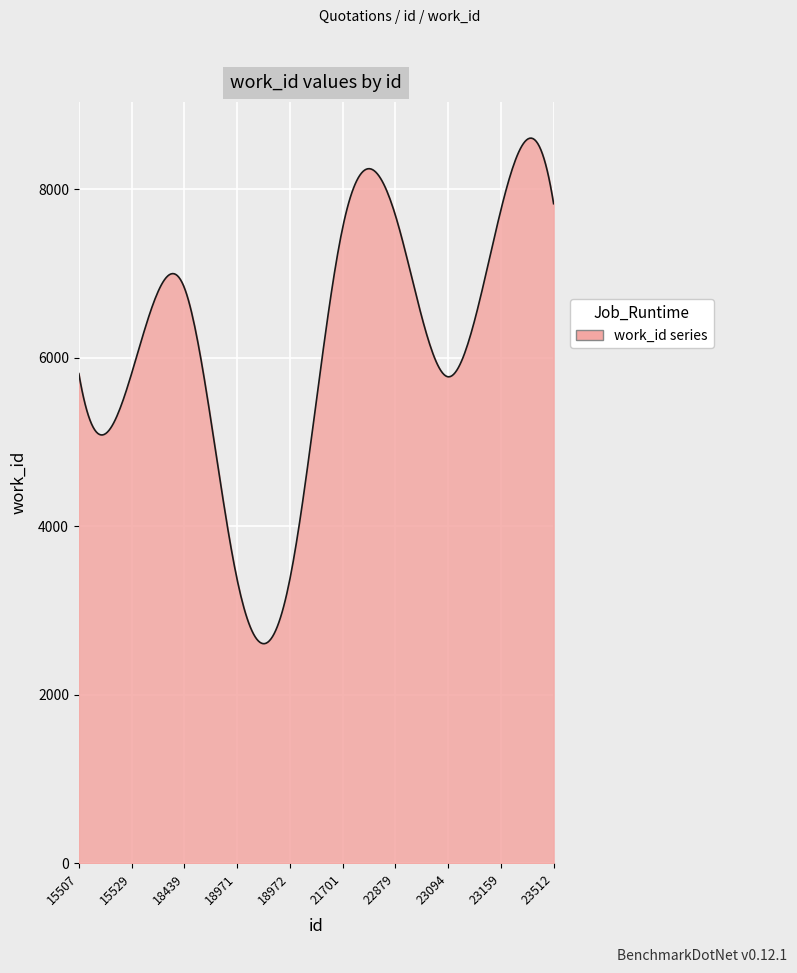

What is the difference between the maximum and minimum values?

6001.4